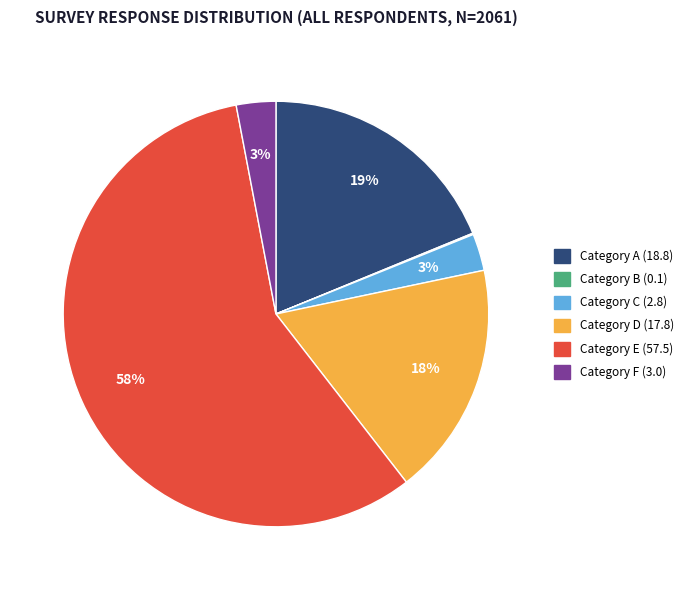

True or false: Category E (57.5) accounts for 52% of the total.

False